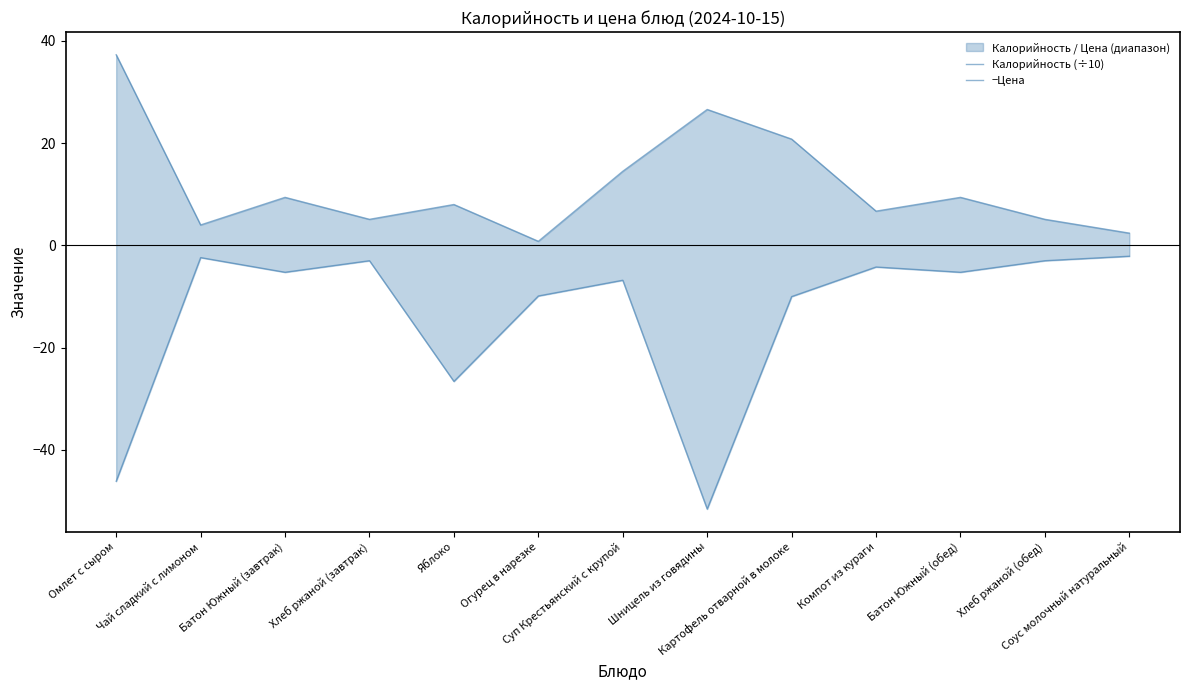

Is it true that −Цена equals -2.4 at Чай сладкий с лимоном?

True